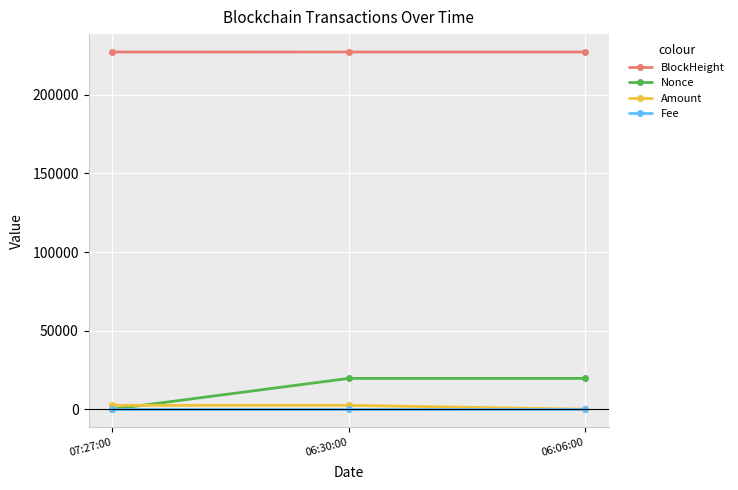

Which series has the largest total across all categories?

BlockHeight